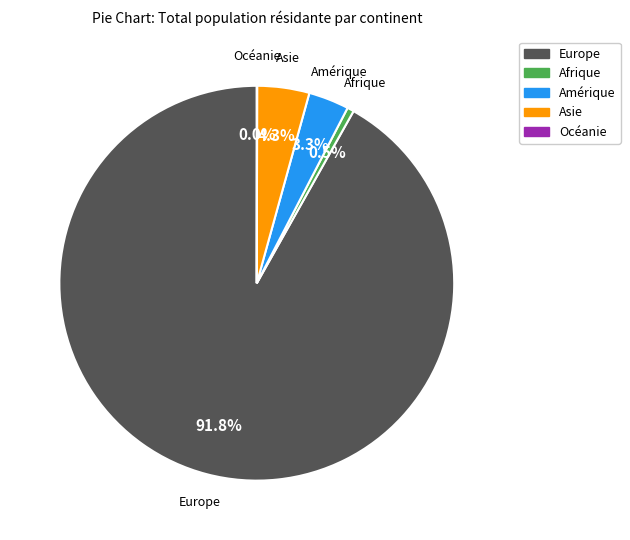

To the nearest percent, what is the difference between the largest and smallest slice percentages?

92%